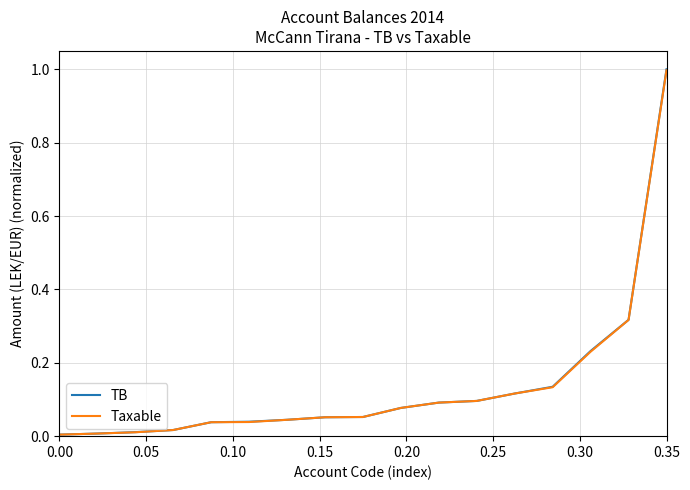

What is the maximum value shown in the chart?

1.0